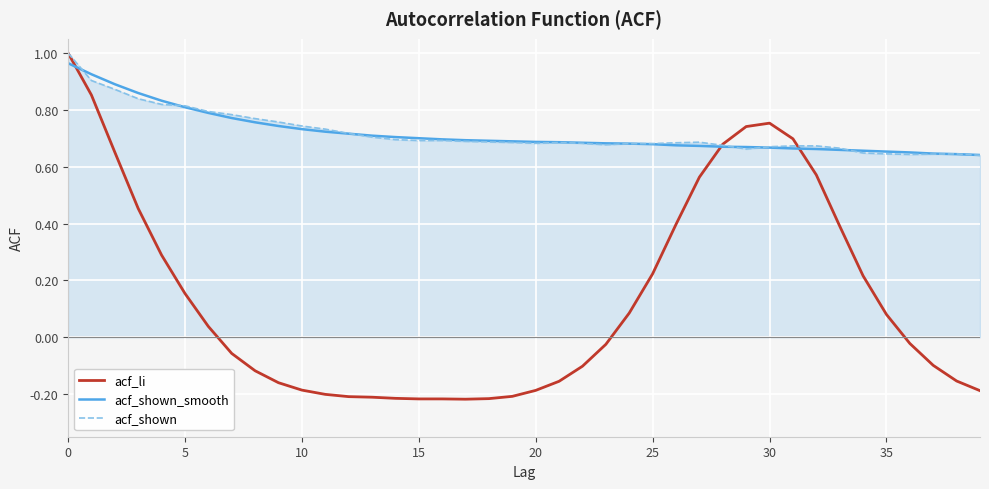

Which series has the largest range (max minus min)?

acf_li